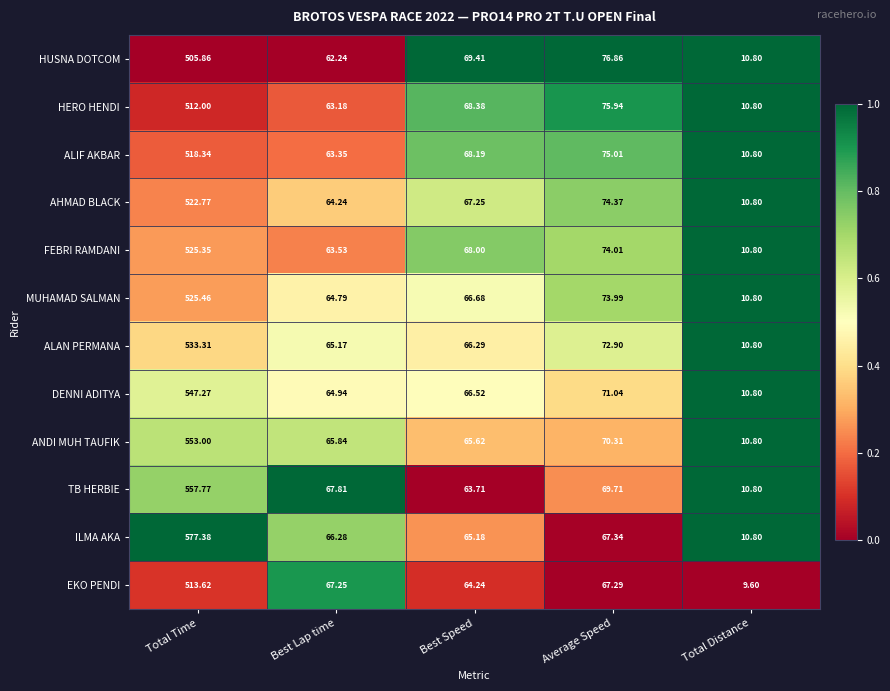

Where is HUSNA DOTCOM nearest to the value 258?

Average Speed